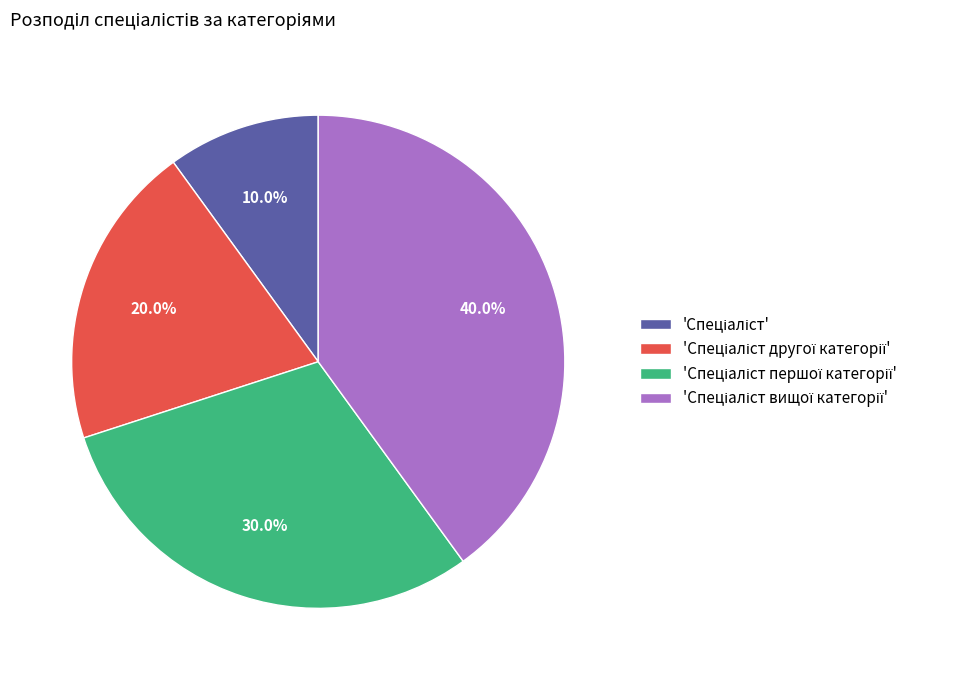

Count the number of slices in the pie.

4